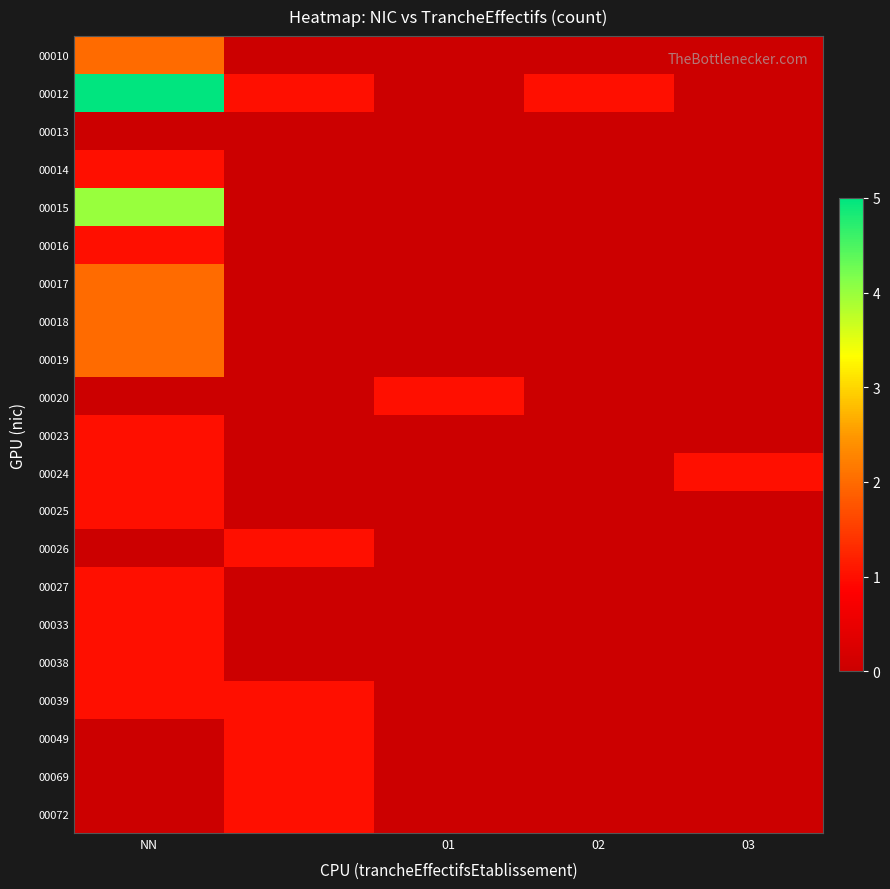

Which series has the widest spread of values?

00012